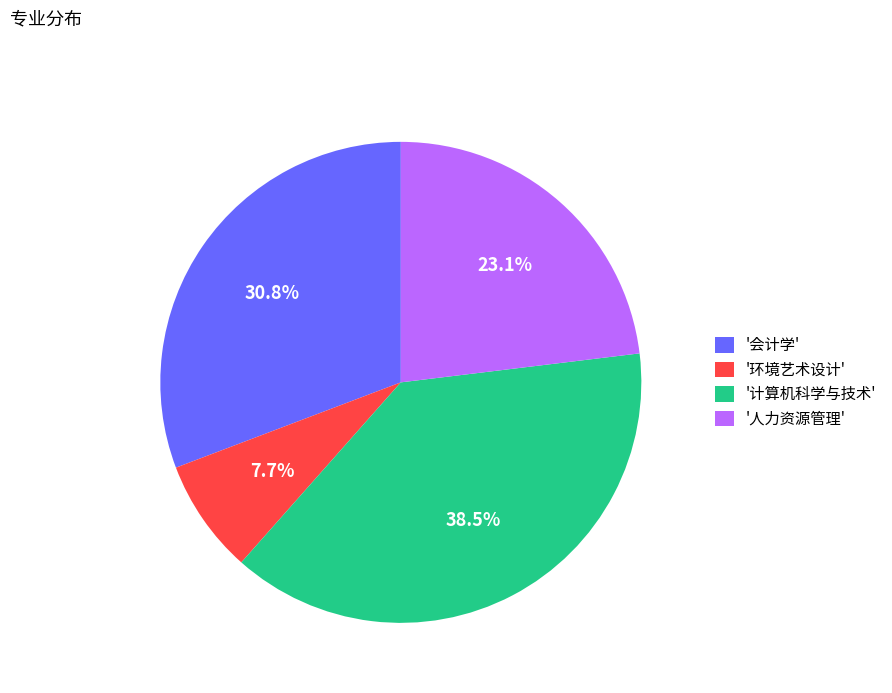

To the nearest percent, what is the difference between the largest and smallest slice percentages?

31%